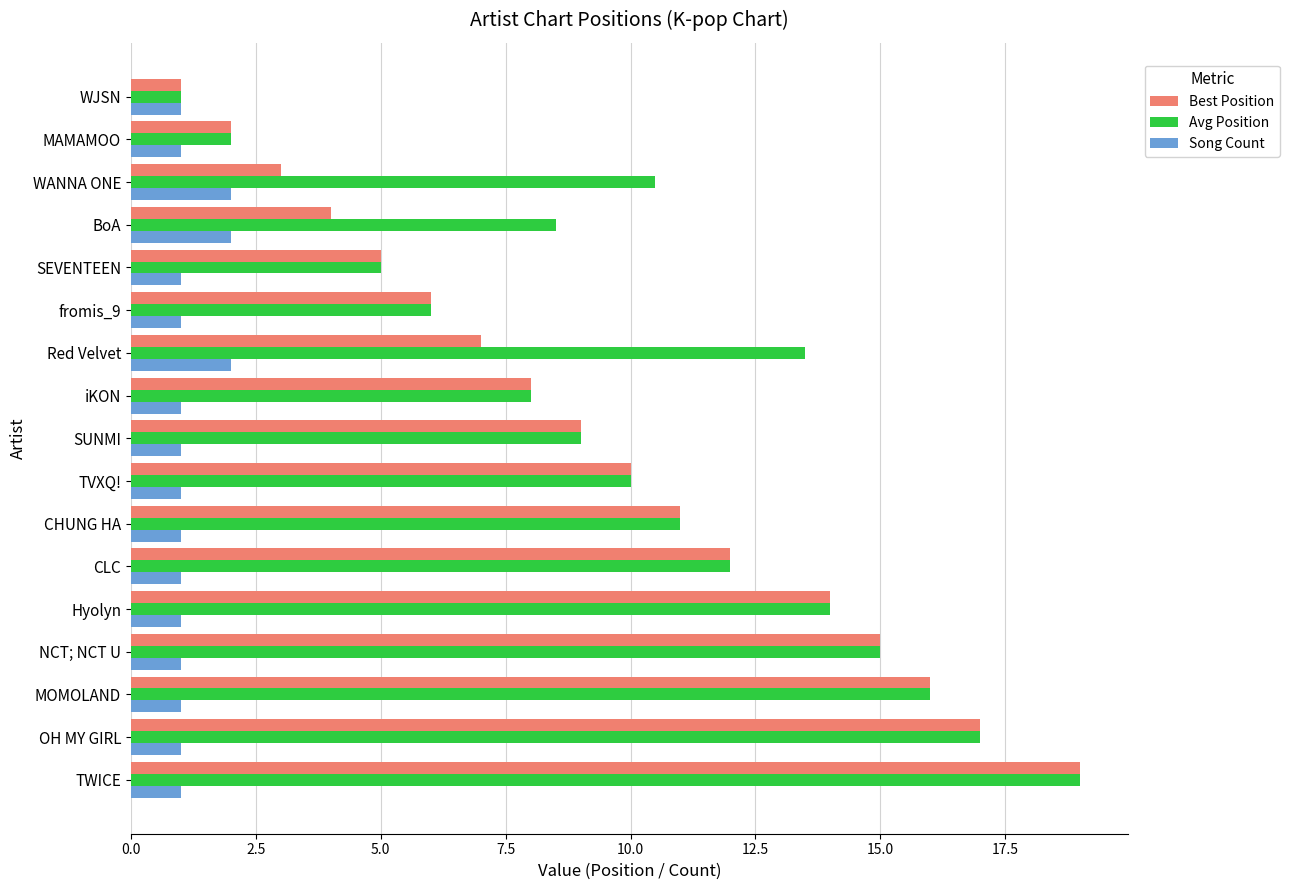

Rank the categories by Best Position value from lowest to highest.

WJSN, MAMAMOO, WANNA ONE, BoA, SEVENTEEN, fromis_9, Red Velvet, iKON, SUNMI, TVXQ!, CHUNG HA, CLC, Hyolyn, NCT; NCT U, MOMOLAND, OH MY GIRL, TWICE